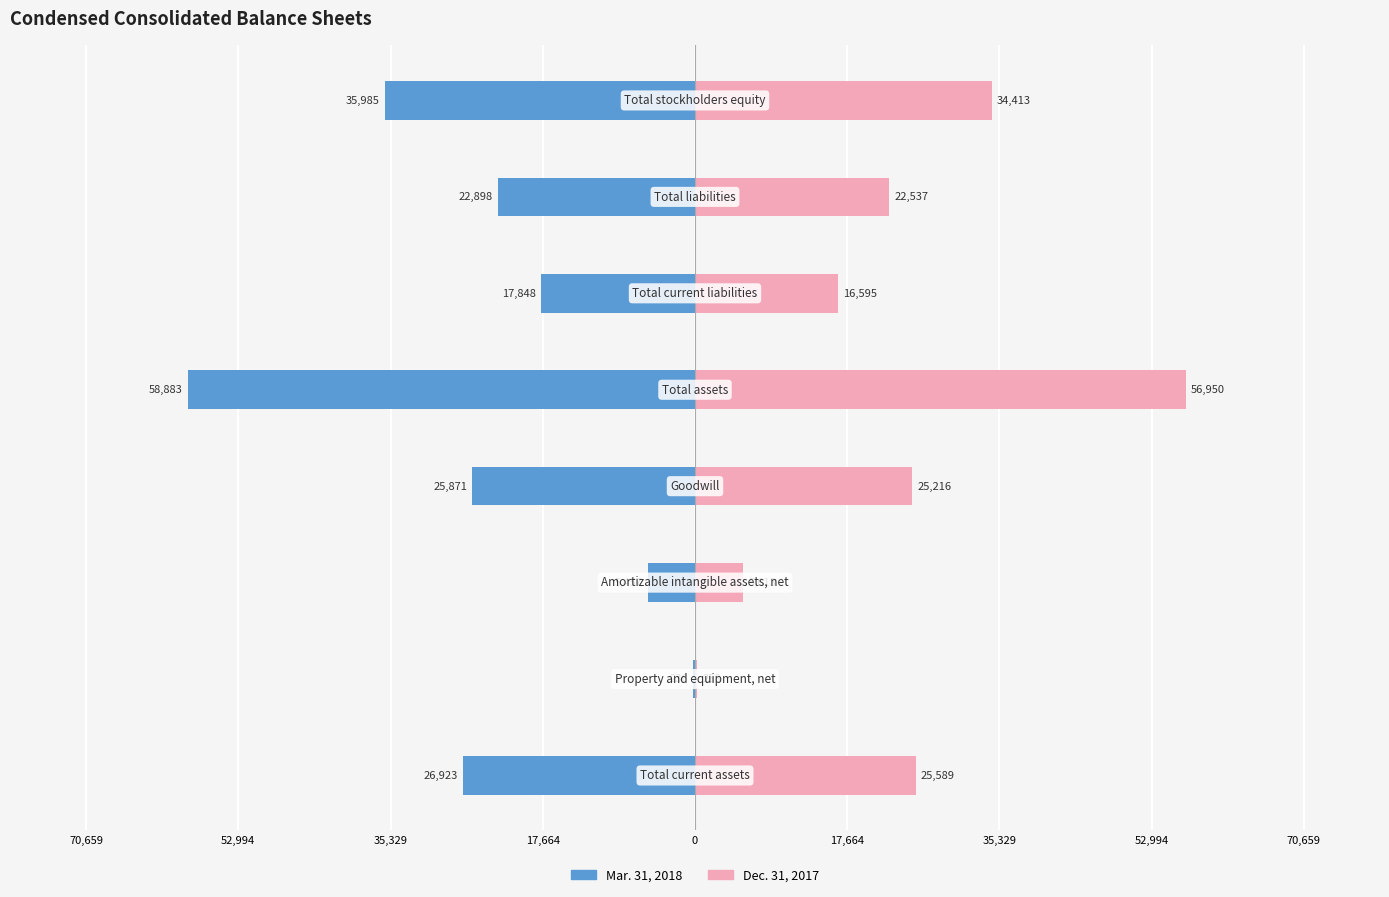

How many data points in Dec. 31, 2017 are above 25216?

3